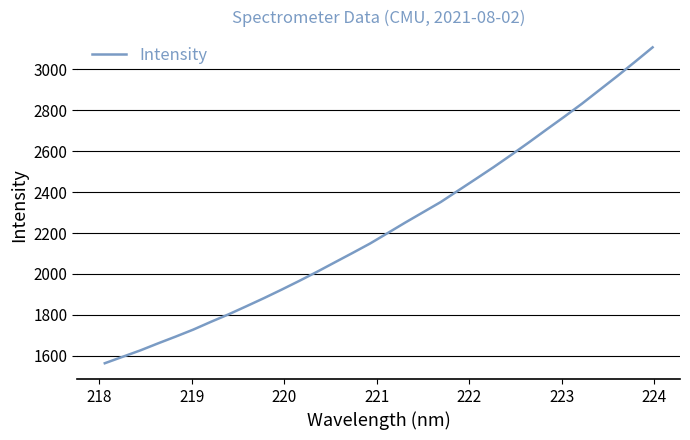

What is the smallest value displayed?

1564.3